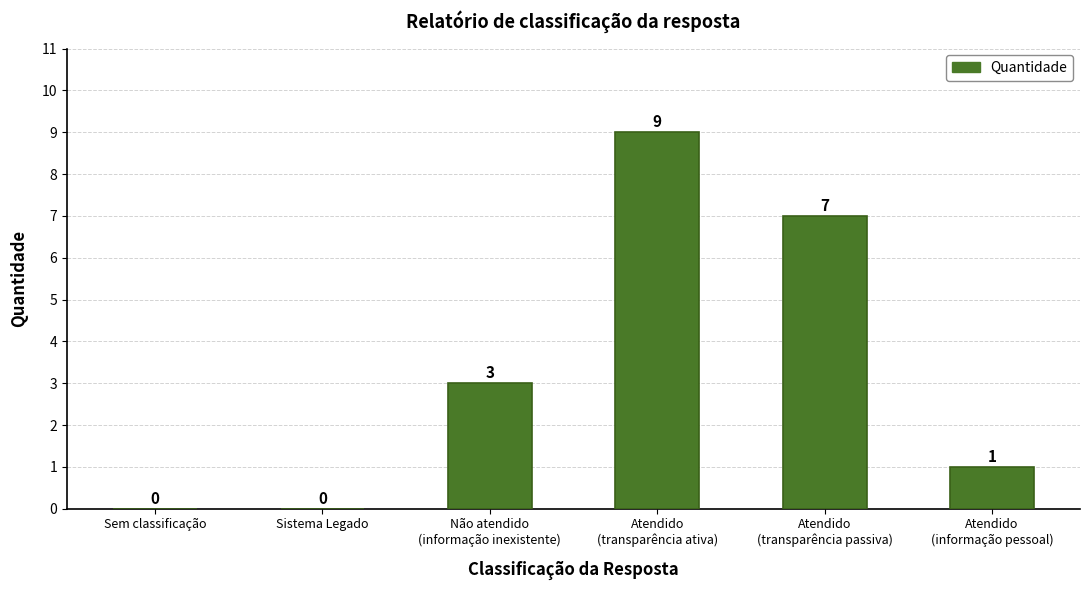

Reading left to right, list all the values displayed in this chart.

0	0	3	9	7	1